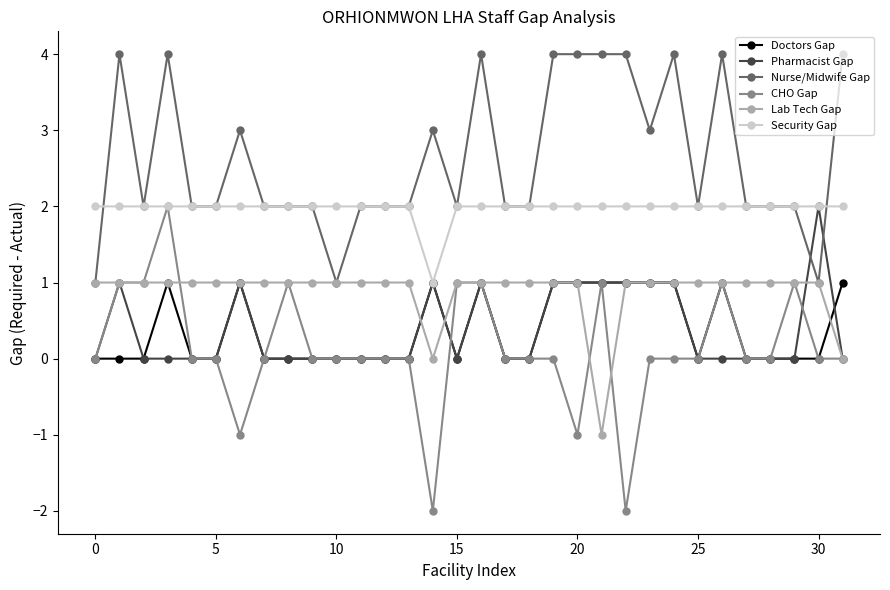

Which series has the largest range (max minus min)?

CHO Gap